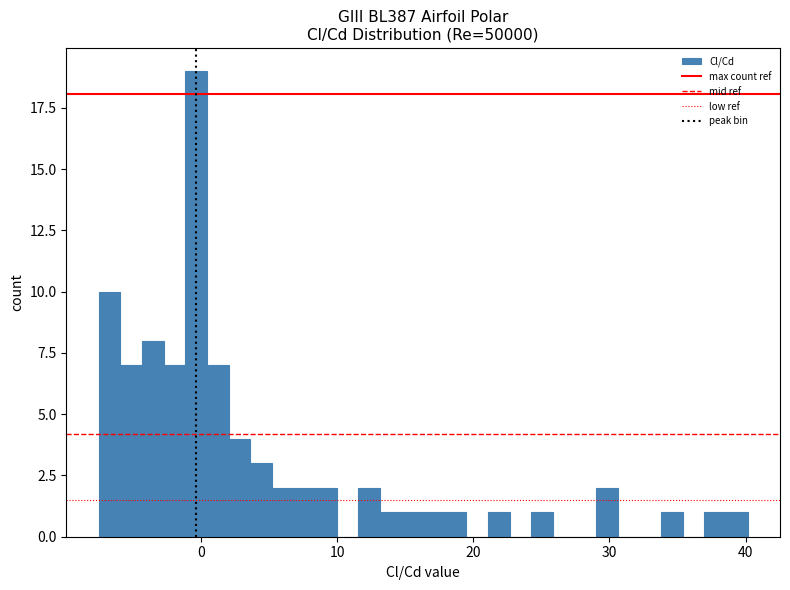

Read against the x-axis, roughly where is the centre of the tallest bar?

0